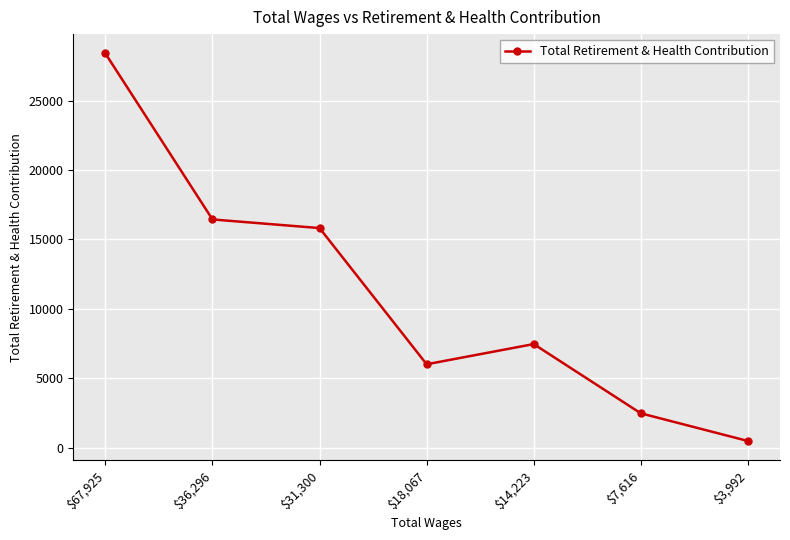

What is the ratio of the value at $7,616 to the value at $31,300?

0.2